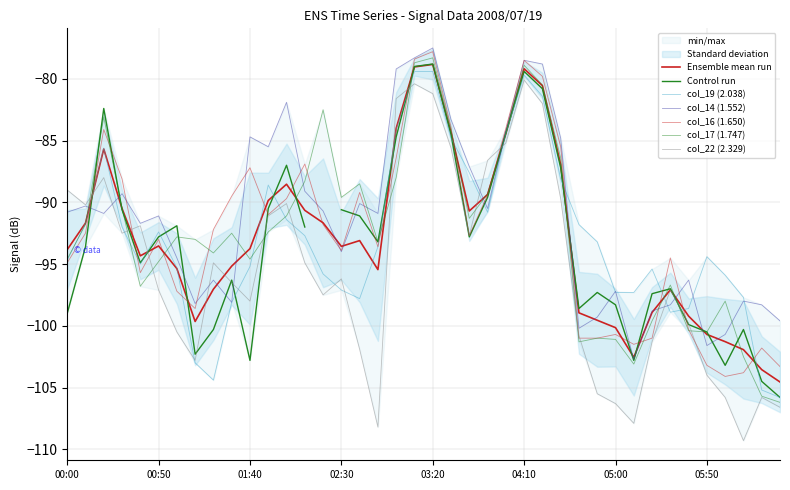

What position from the right is 2008/07/19 02:10?

27